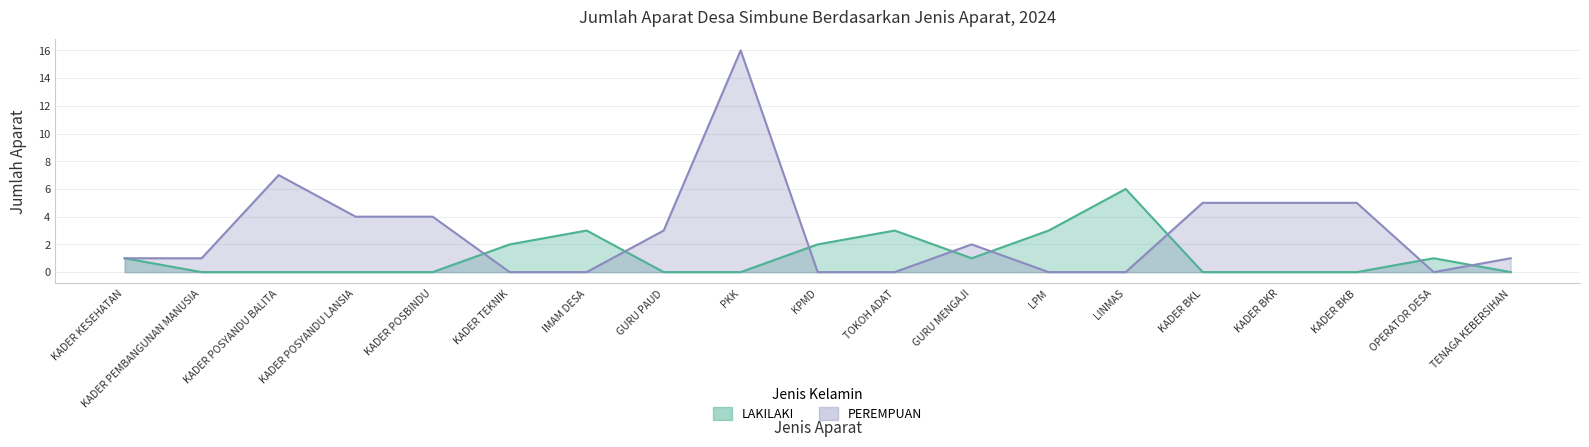

Where is the first local maximum for PEREMPUAN?

KADER POSYANDU BALITA